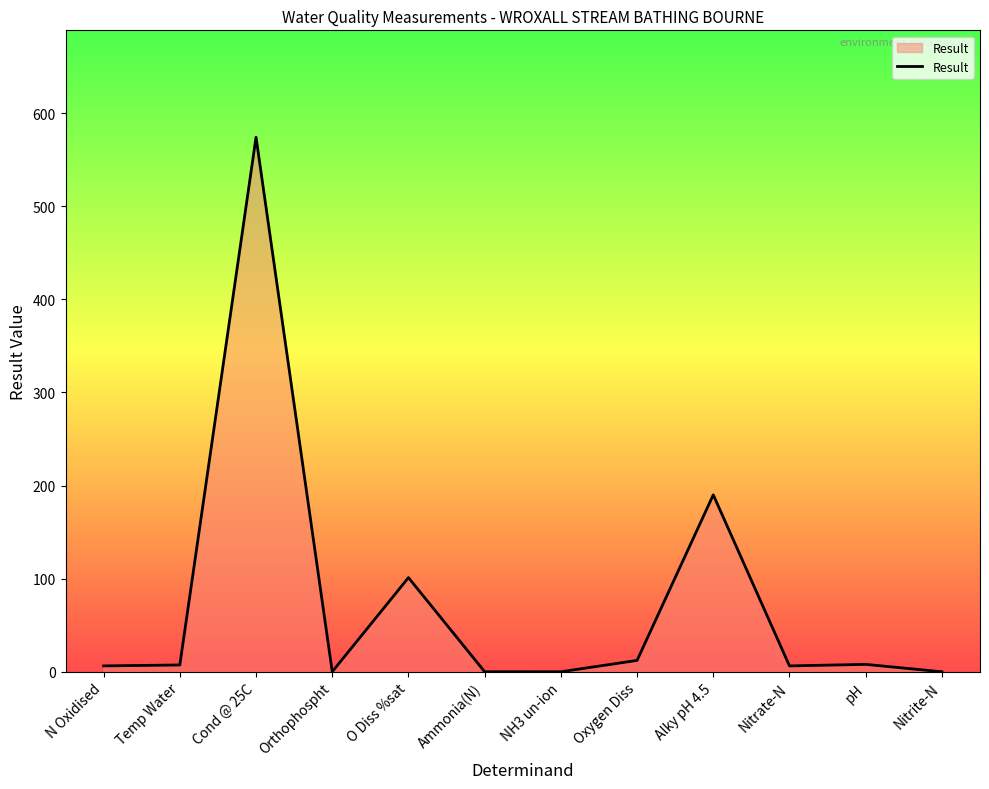

Which category has the highest value across all series?

Cond @ 25C